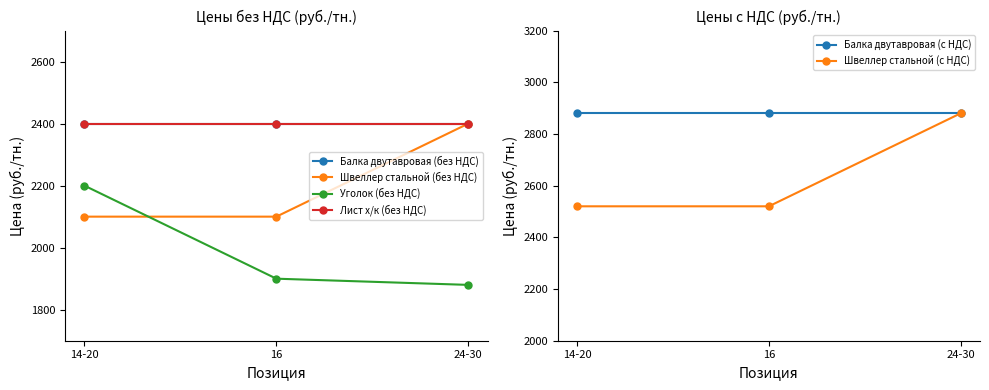

True or false: Балка двутавровая (без НДС) has a value of 4241 at 24-30.

False